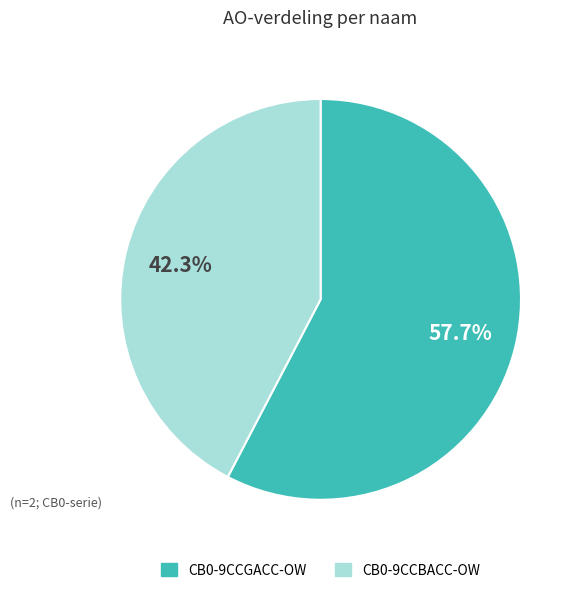

To the nearest percent, what percentage of the pie is CB0-9CCBACC-OW?

42%